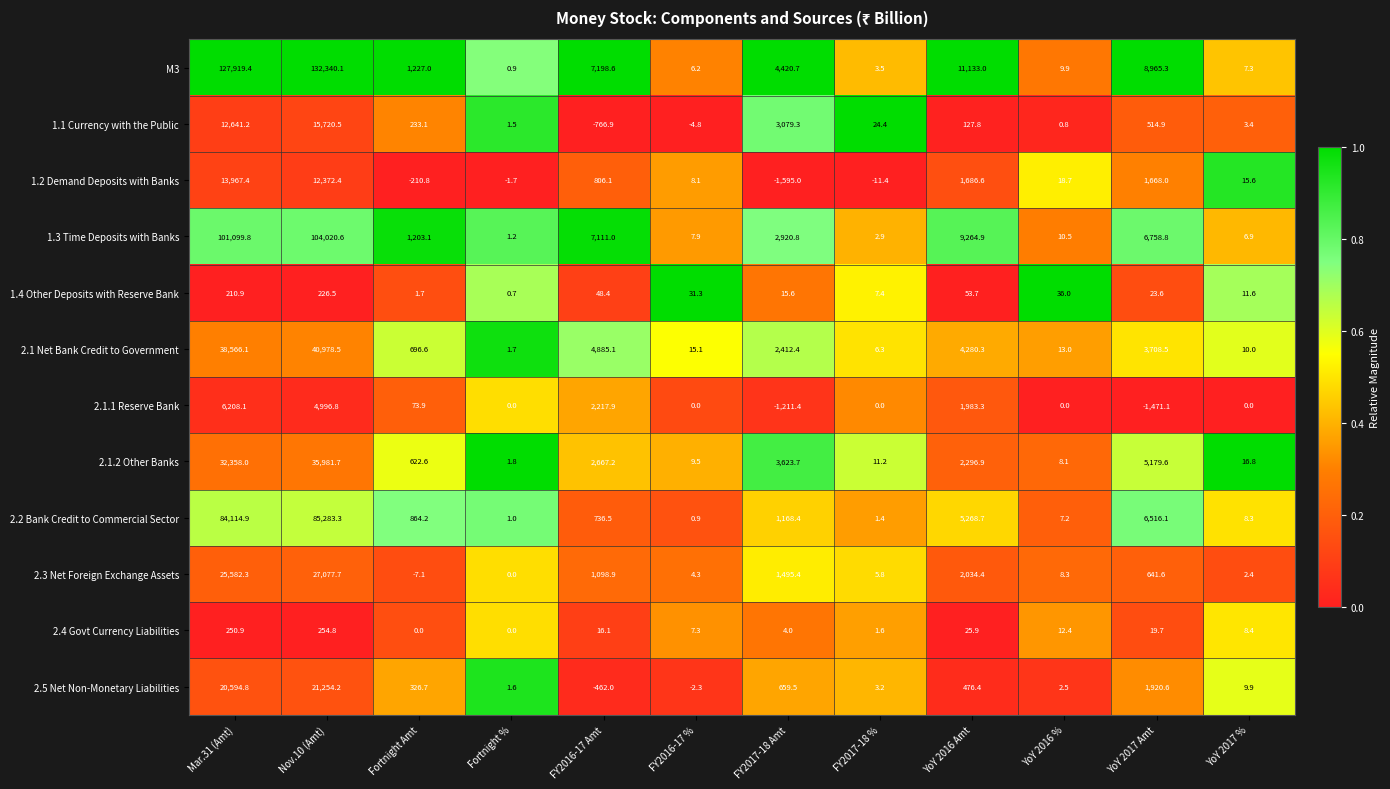

At YoY 2017 %, list the series in order from largest to smallest.

2.1.2 Other Banks, 1.2 Demand Deposits with Banks, 1.4 Other Deposits with Reserve Bank, 2.1 Net Bank Credit to Government, 2.5 Net Non-Monetary Liabilities, 2.4 Govt Currency Liabilities, 2.2 Bank Credit to Commercial Sector, M3, 1.3 Time Deposits with Banks, 1.1 Currency with the Public, 2.3 Net Foreign Exchange Assets, 2.1.1 Reserve Bank